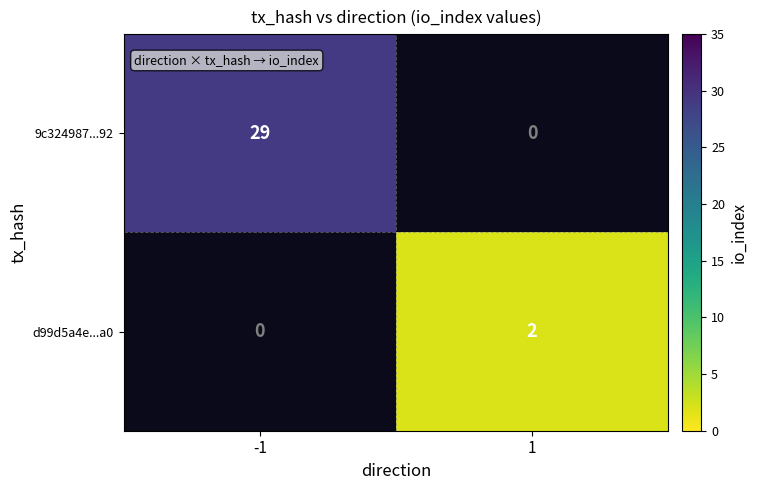

The d99d5a4e...a0 series shows 1 at 1. True or false?

False